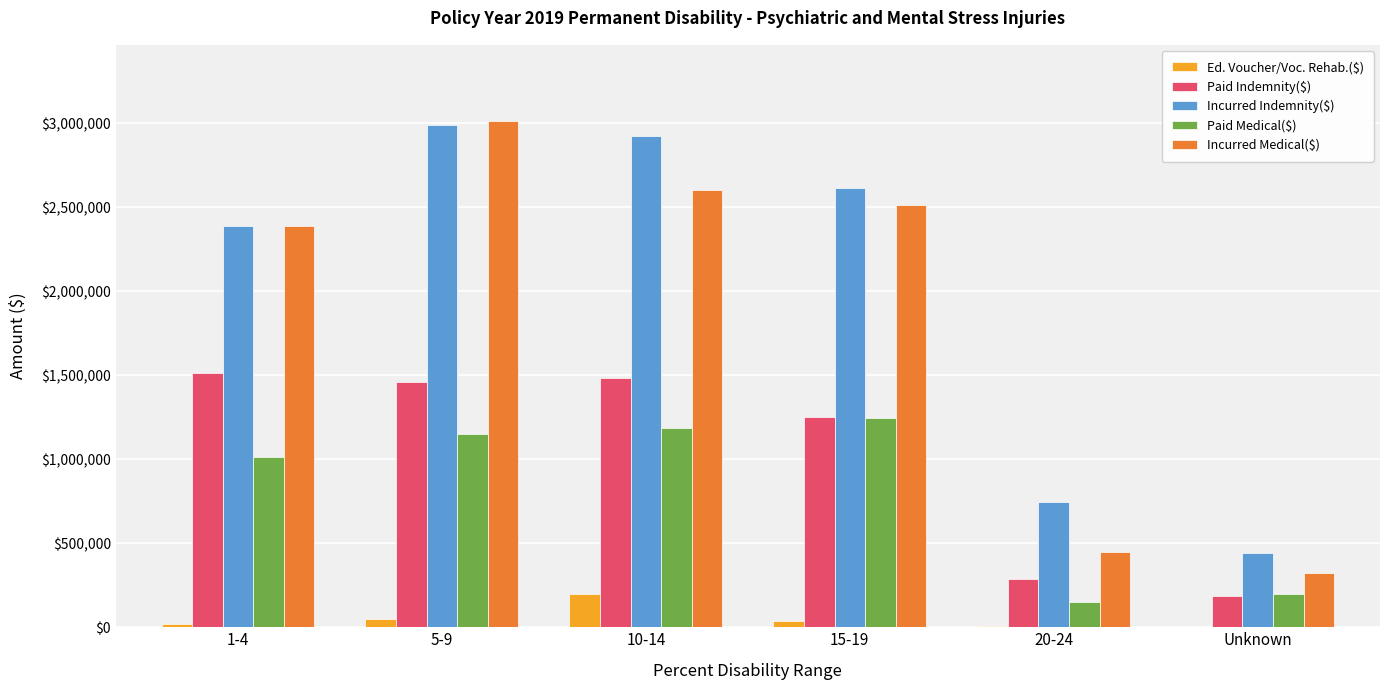

What is the total value across all series at Unknown?

1146553